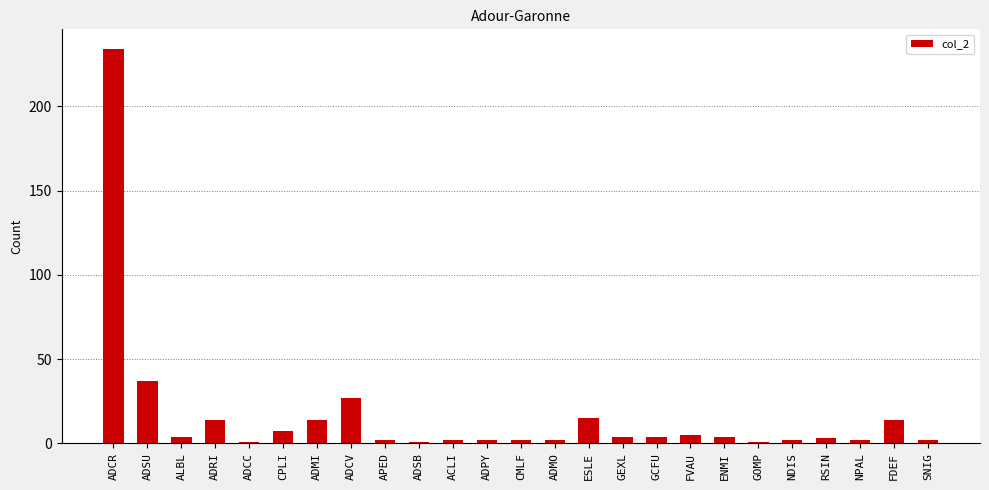

What is the label of the 3rd bar from the left?

ALBL